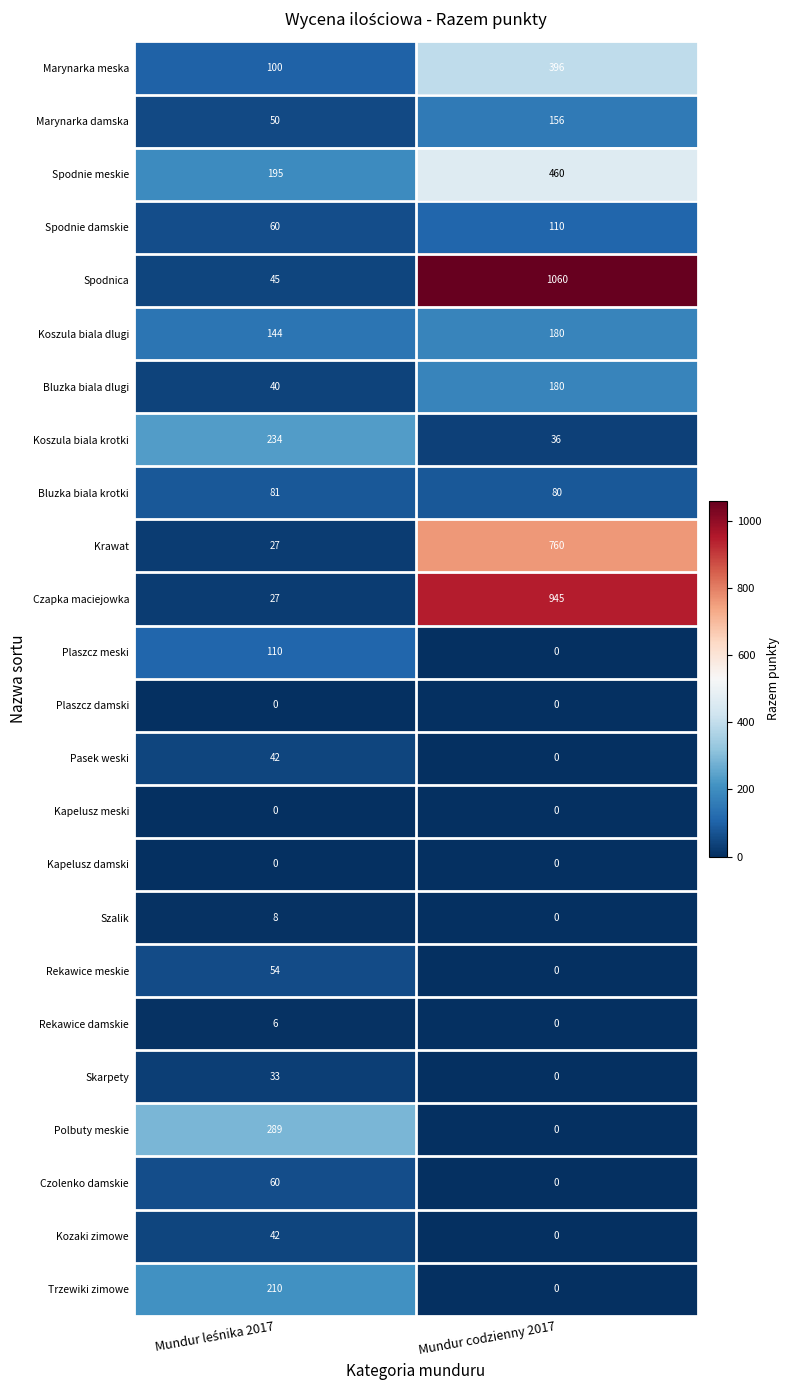

What is the maximum value shown in the chart?

1060